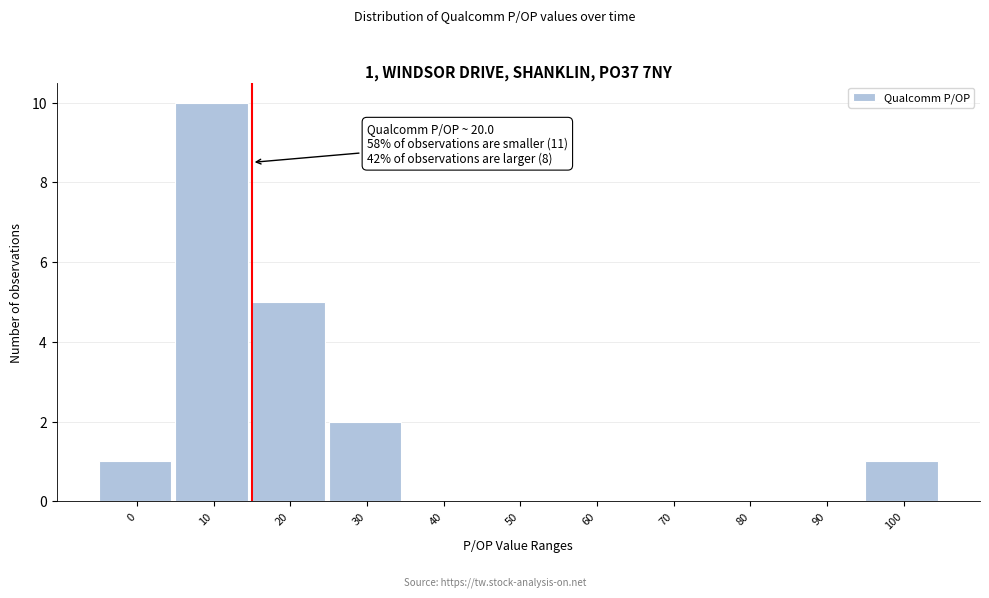

Reading left to right, list all the values displayed in this chart.

0=1	10=10	20=5	30=2	40=0	50=0	60=0	70=0	80=0	90=0	100=1